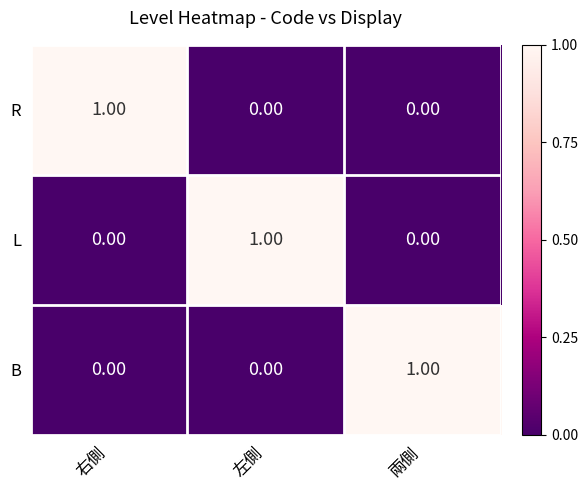

How many data points does each series have?

3